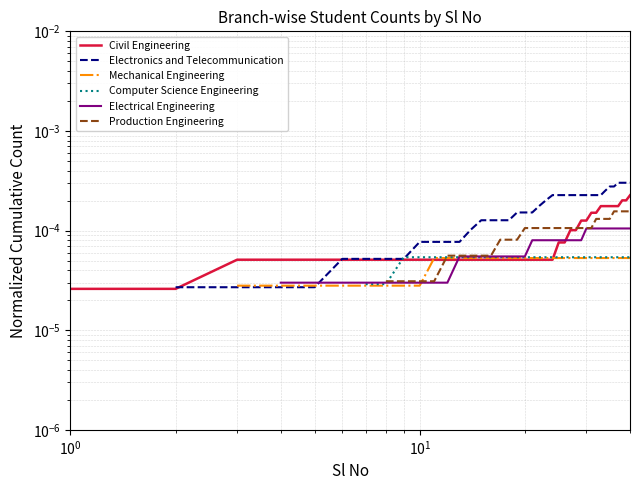

How many Electrical Engineering values are between 0 and 1?

37